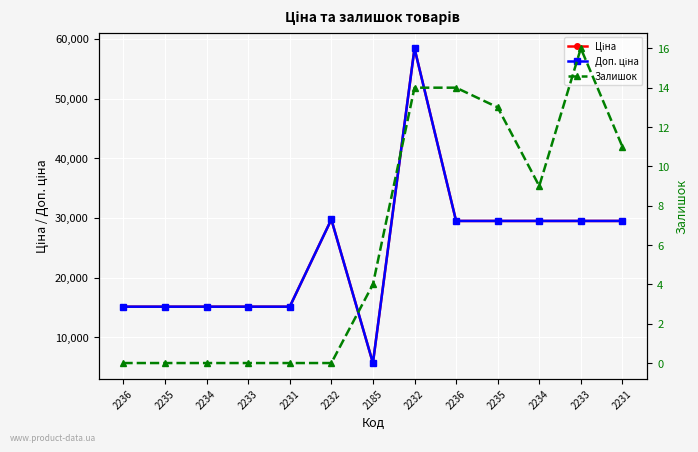

In Залишок, how many points are lower than both neighbors (excluding endpoints)?

1